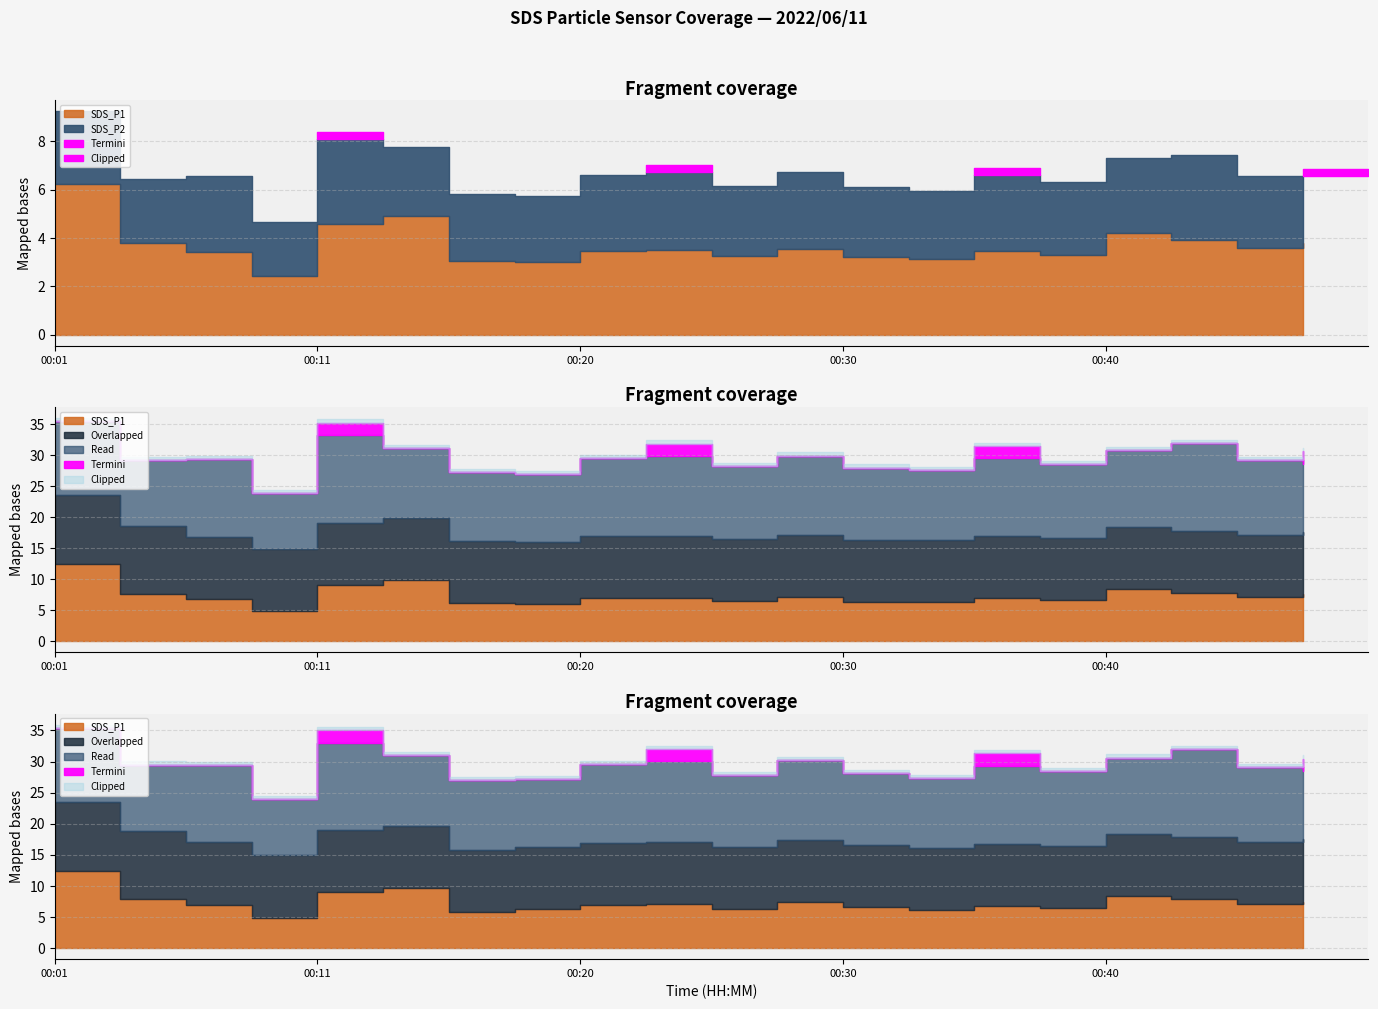

True or false: SDS_P2 and Temp cross at least once.

False